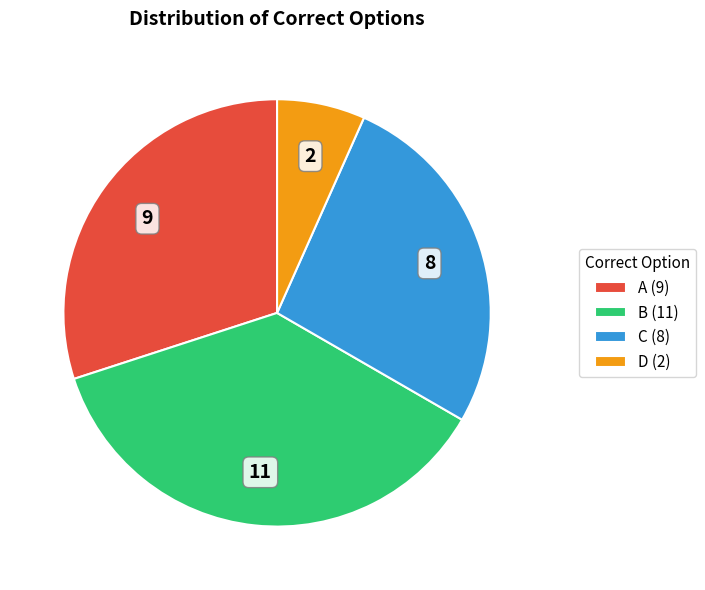

The C (8) slice represents 27% of the pie. True or false?

True